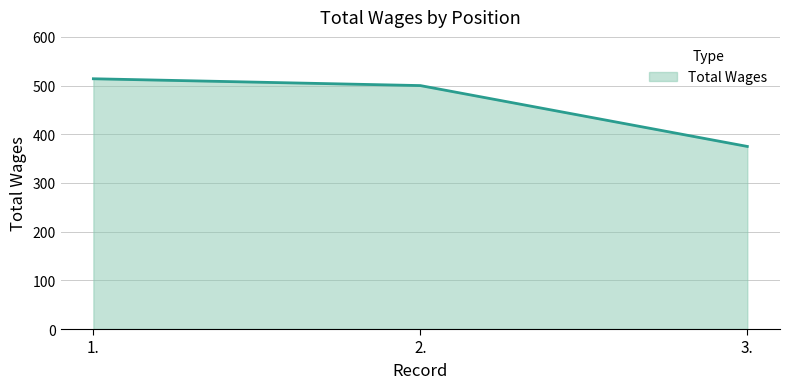

Reading left to right, extract all data points from this chart.

514	500	375